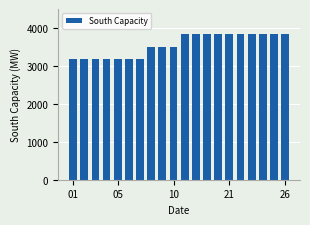

What is the greatest value displayed?

3837